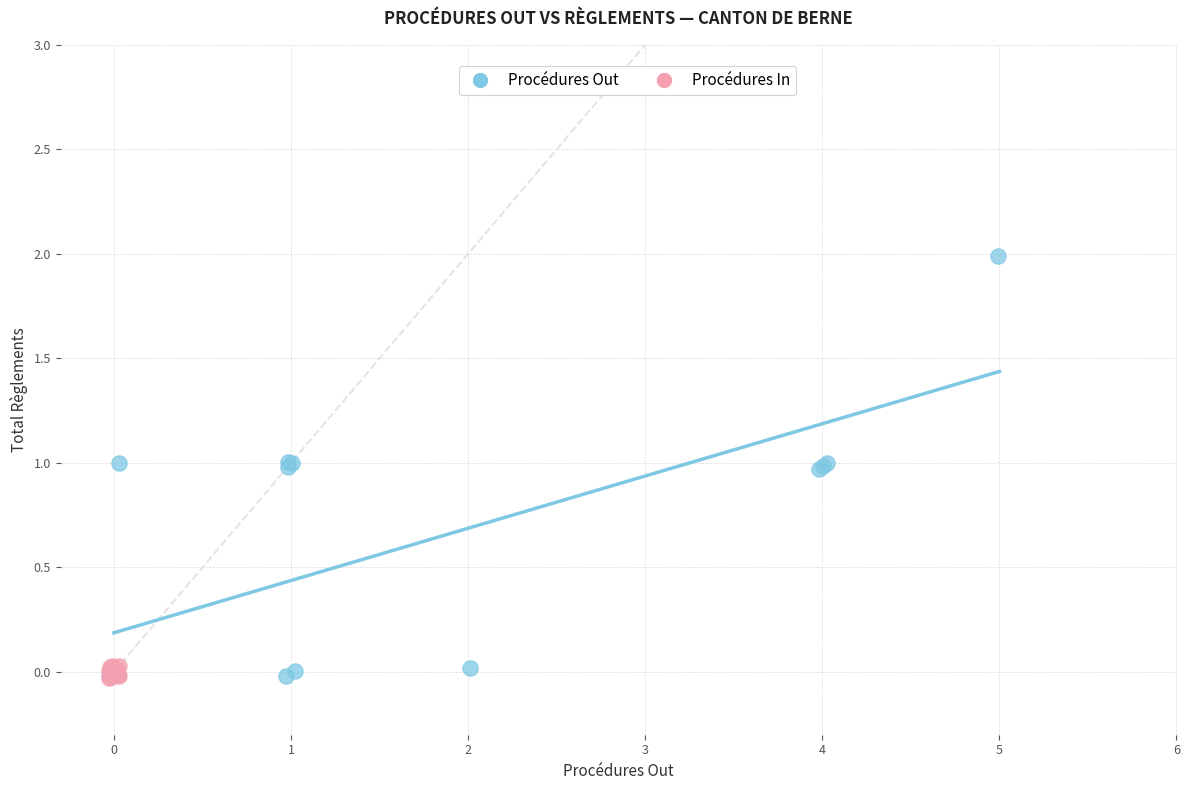

Which series has the widest spread of Y values?

Procédures Out